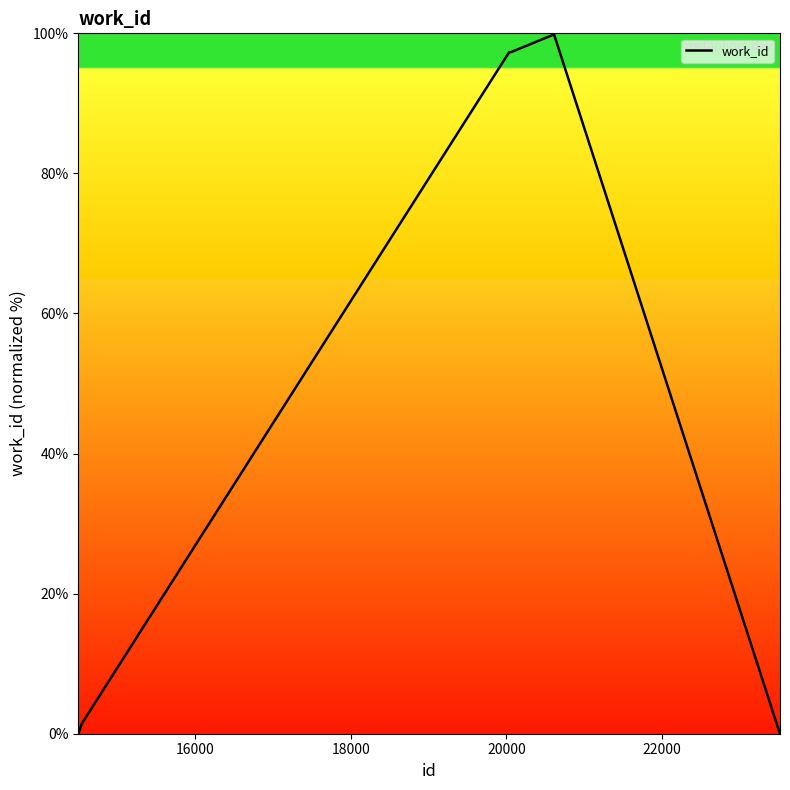

What is the average value?

49.6